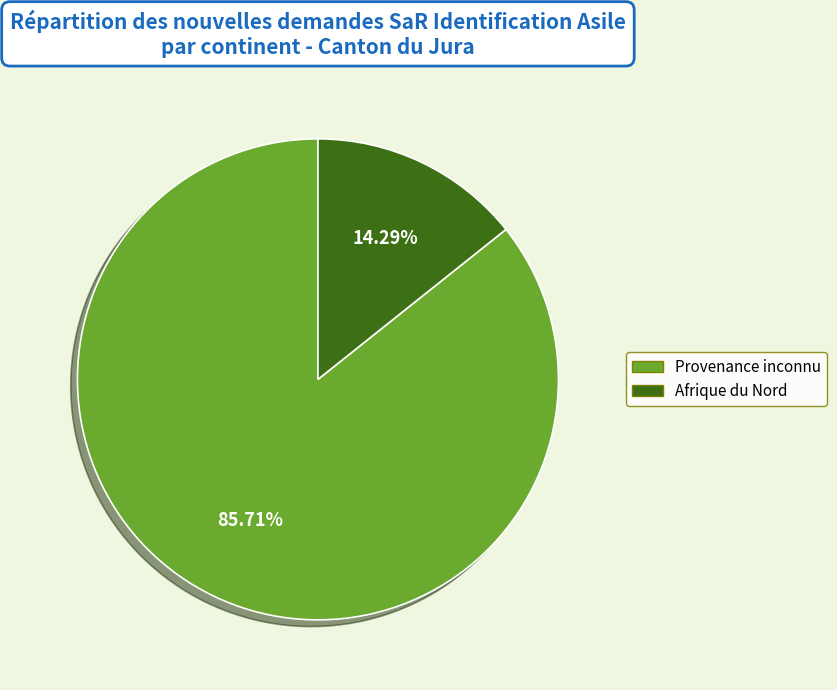

Is there a majority slice in this chart?

Yes